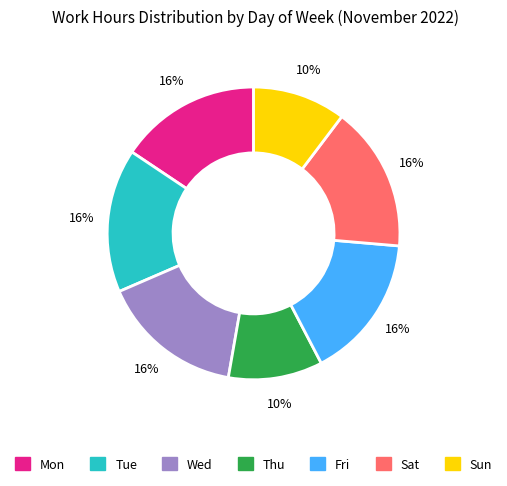

Is it true that Fri is 16% of the pie?

True